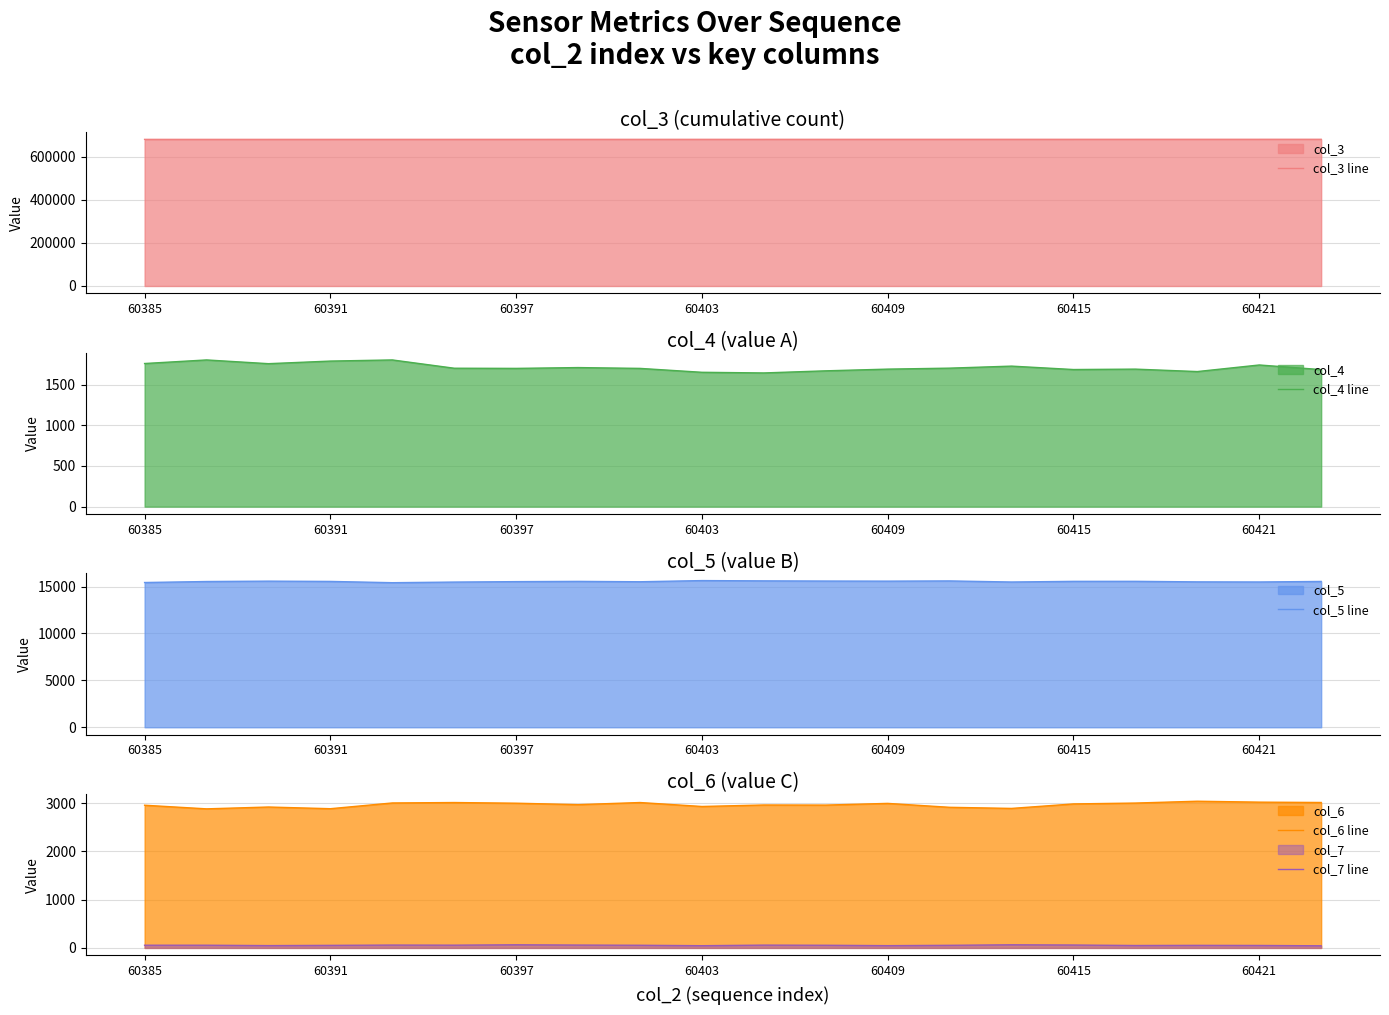

Which series has the largest total across all categories?

col_3 line